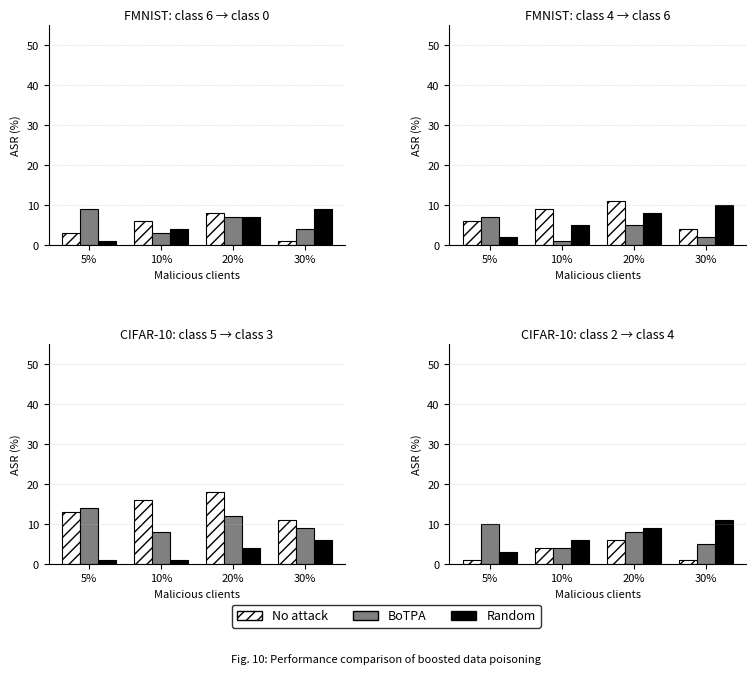

Which series has the largest range (max minus min)?

Random